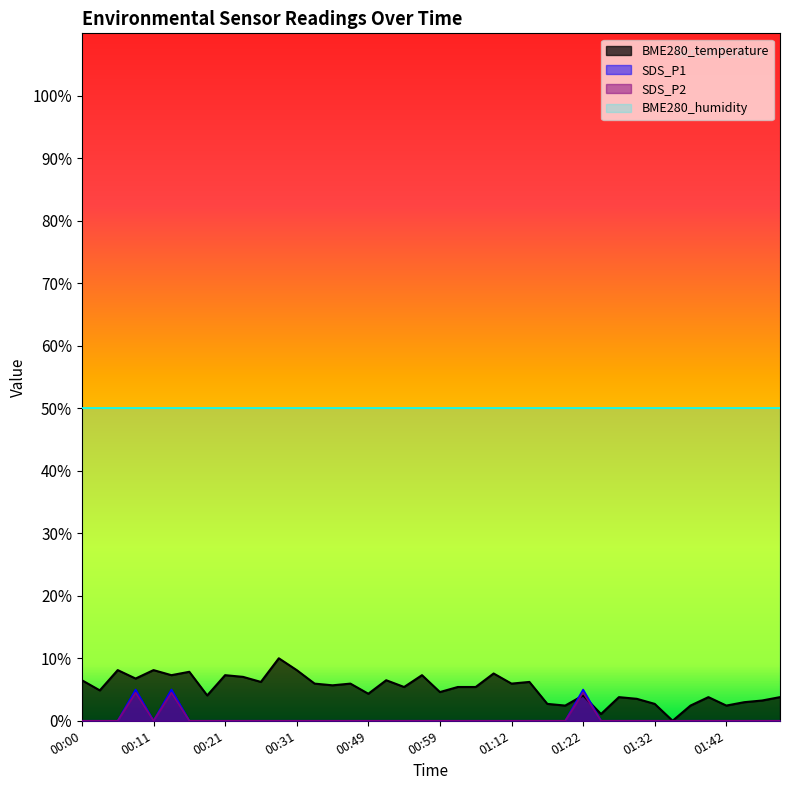

Where is the first local maximum for SDS_P1?

00:08